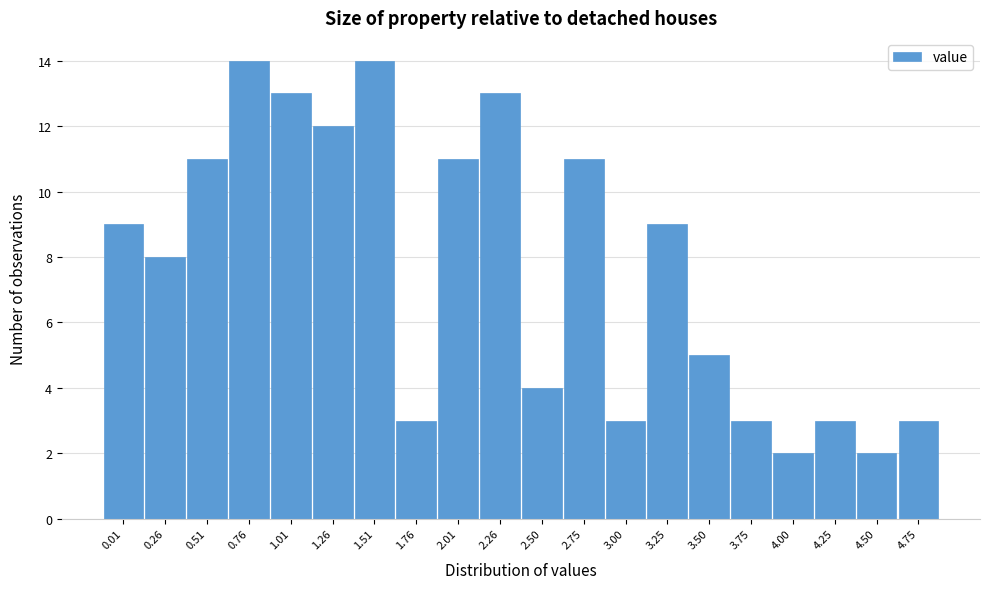

Reading right to left, what are all the values shown in this chart?

3	2	3	2	3	5	9	3	11	4	13	11	3	14	12	13	14	11	8	9